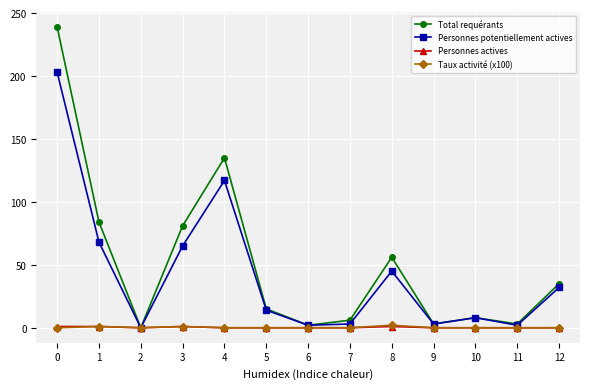

True or false: Total requérants has more than 1 points higher than both neighbors.

True